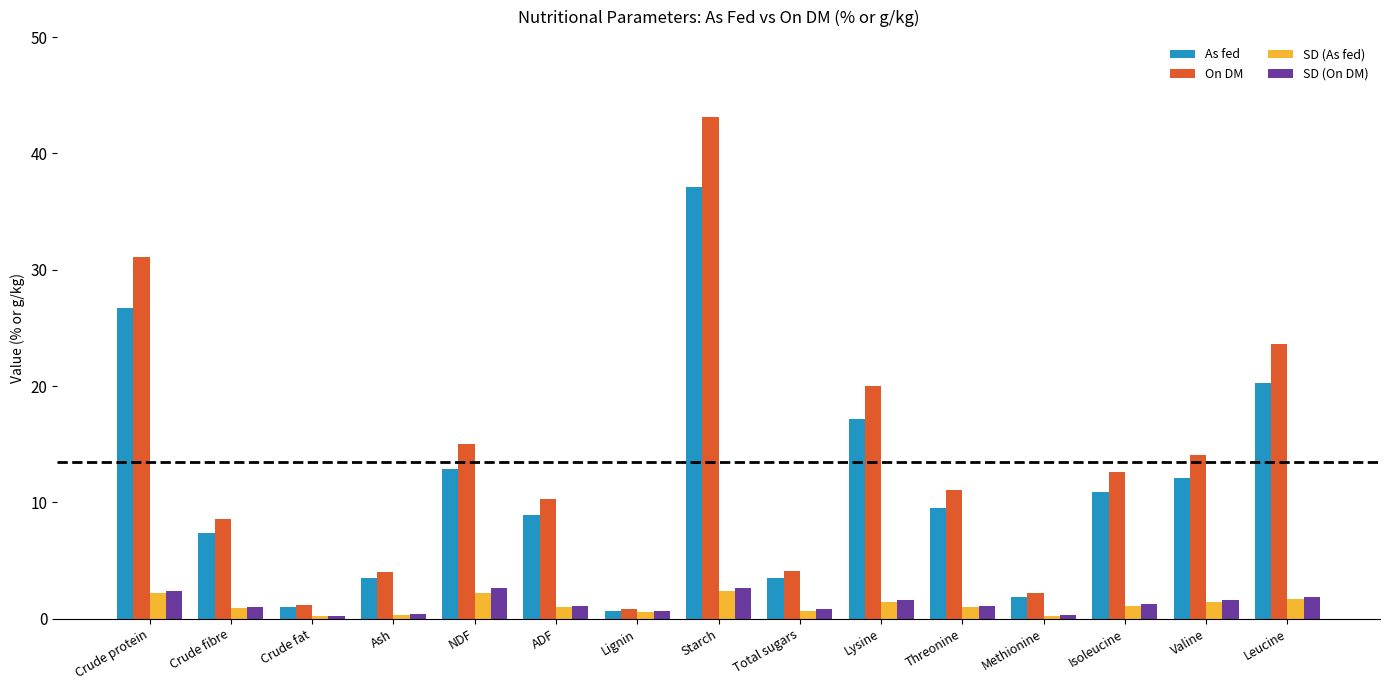

What is the maximum value shown in the chart?

43.1